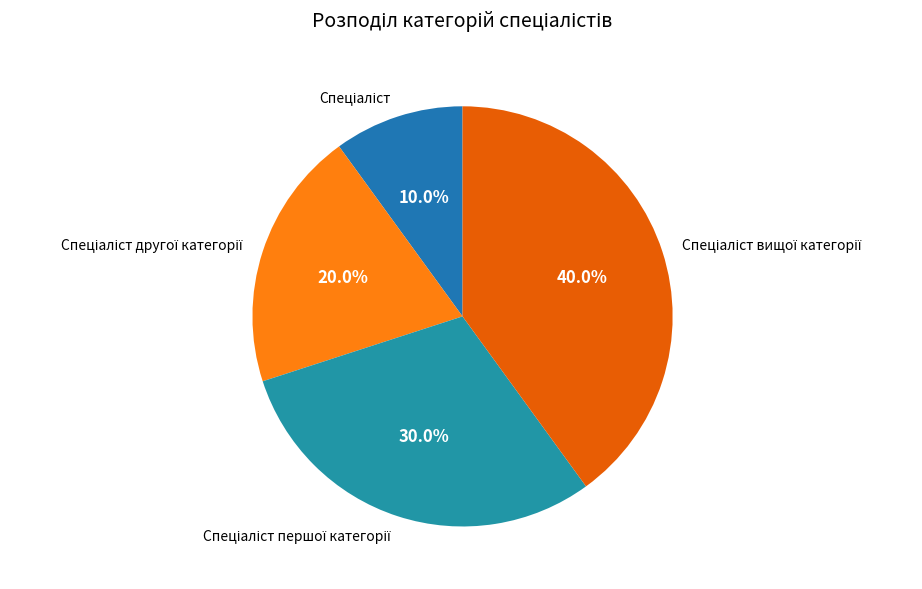

Is there a majority slice in this chart?

No